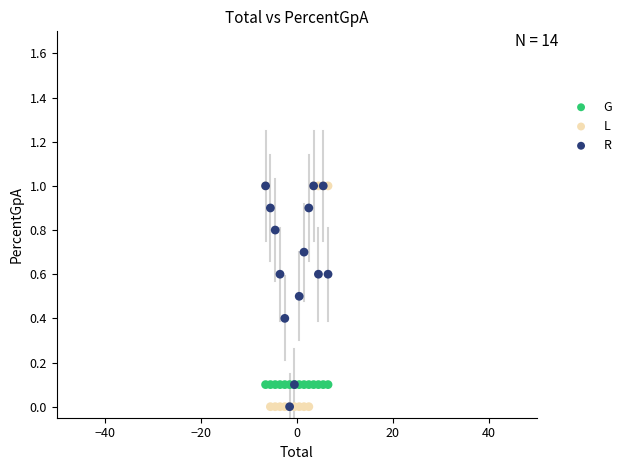

What are all the series names shown in the legend?

G, L, R